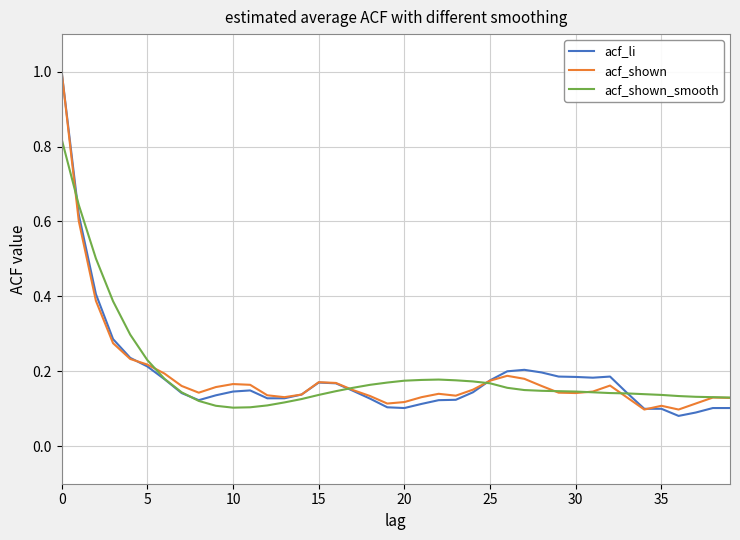

What is the greatest value displayed?

1.0